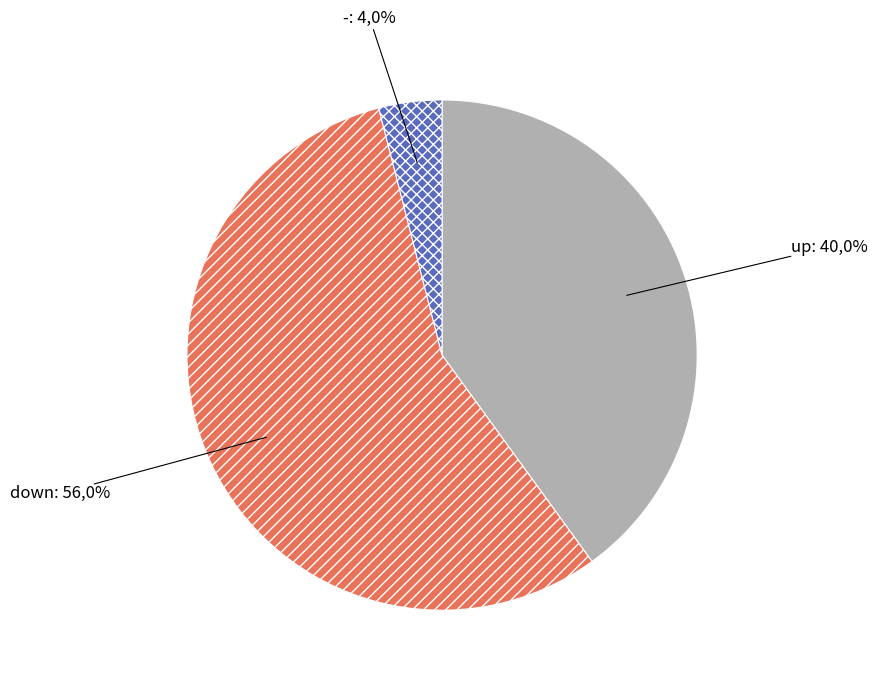

What is the change in value from up to -?

-36